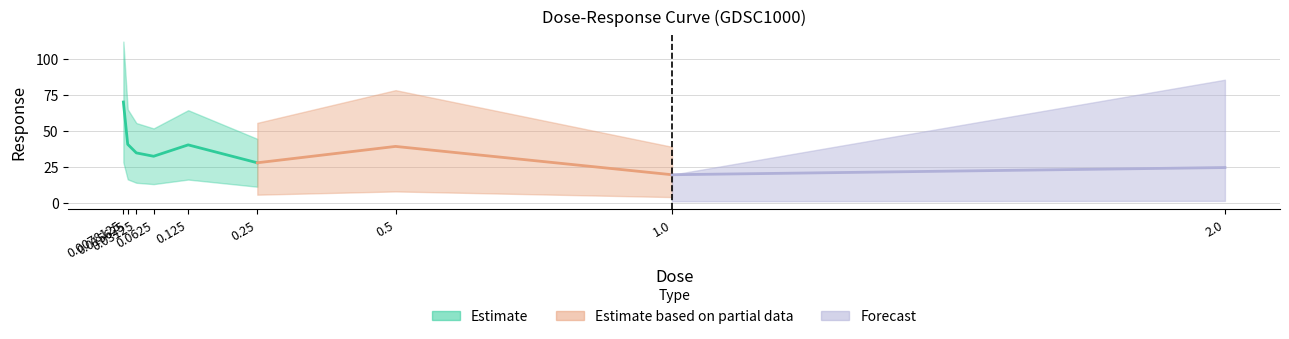

Reading left to right, transcribe all the data shown in this chart.

70.2	40.7	34.7	32.4	40.3	27.8	39.2	19.5	24.5